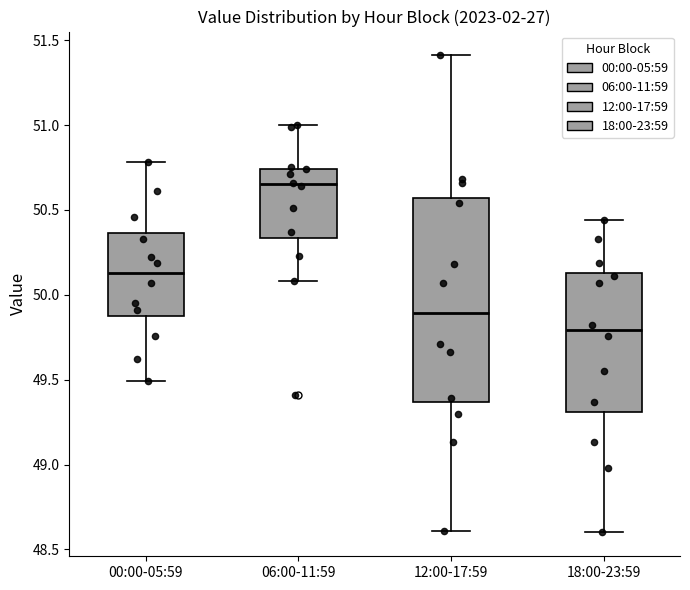

Reading left to right, read every box against the y-axis: the position of its median line, the range the box covers, and the ends of its whiskers. The values are not printed on the chart, so give them approximately, as read against the axis.

00:00-05:59: median 50.15, box 49.85 to 50.35, whiskers 49.50 to 50.80
06:00-11:59: median 50.65, box 50.35 to 50.75, whiskers 50.10 to 51.00
12:00-17:59: median 49.90, box 49.35 to 50.55, whiskers 48.60 to 51.40
18:00-23:59: median 49.80, box 49.30 to 50.15, whiskers 48.60 to 50.45